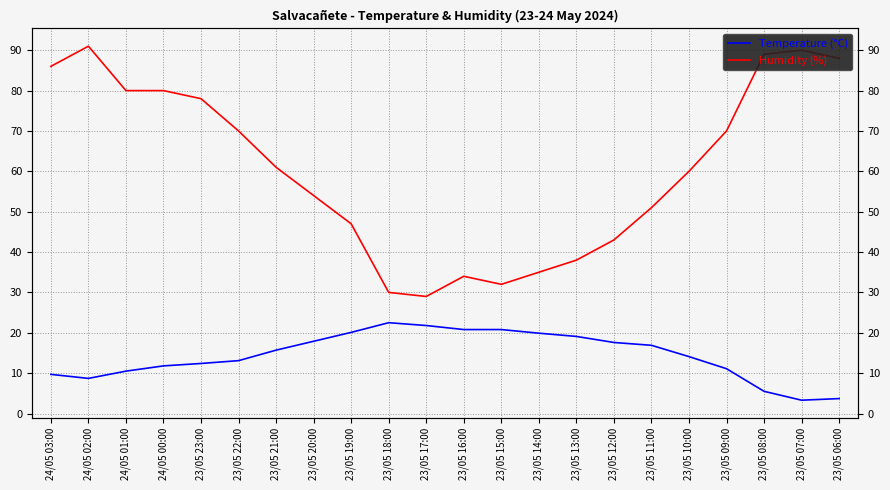

What is the spread (max minus min) of values at 23/05 13:00?

18.9